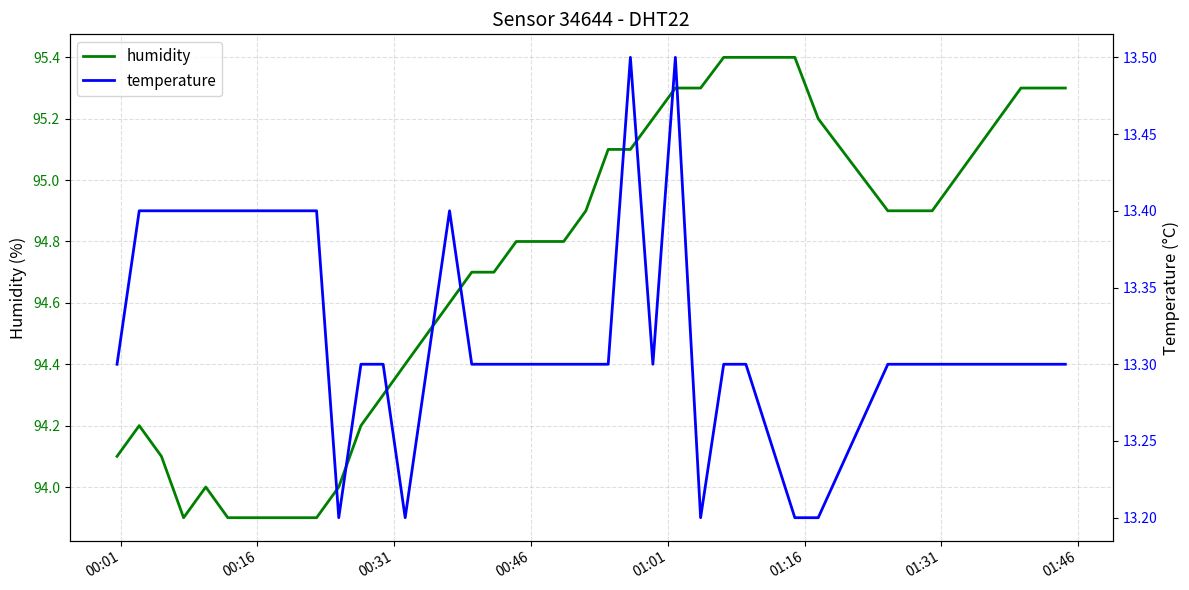

What is the minimum value for humidity?

93.9